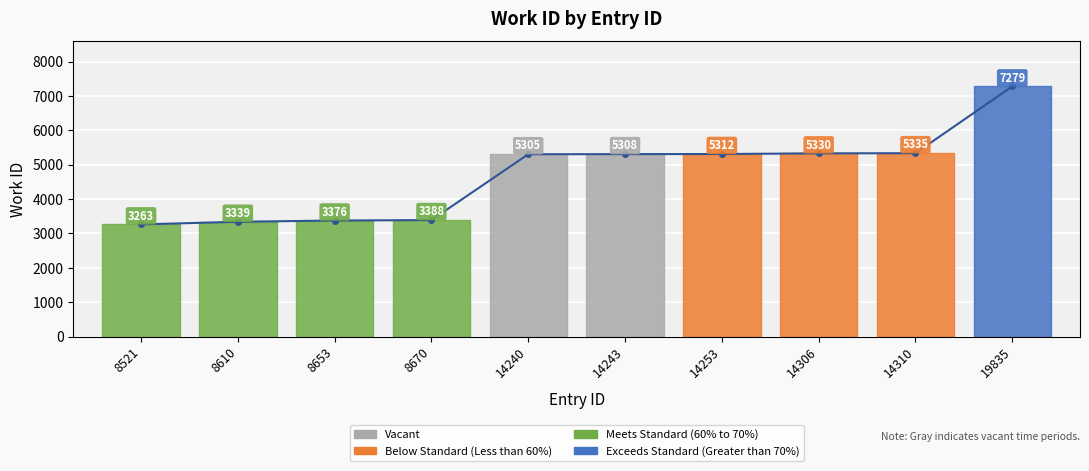

Which label corresponds to the largest value in the chart?

19835